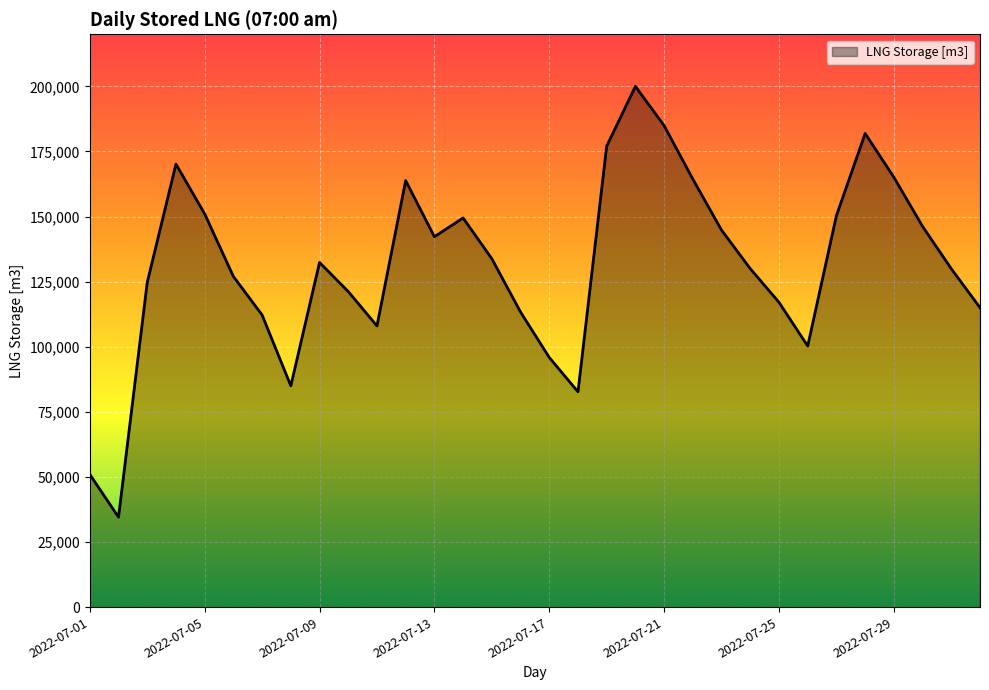

What is the difference between the maximum and minimum values?

165423.9